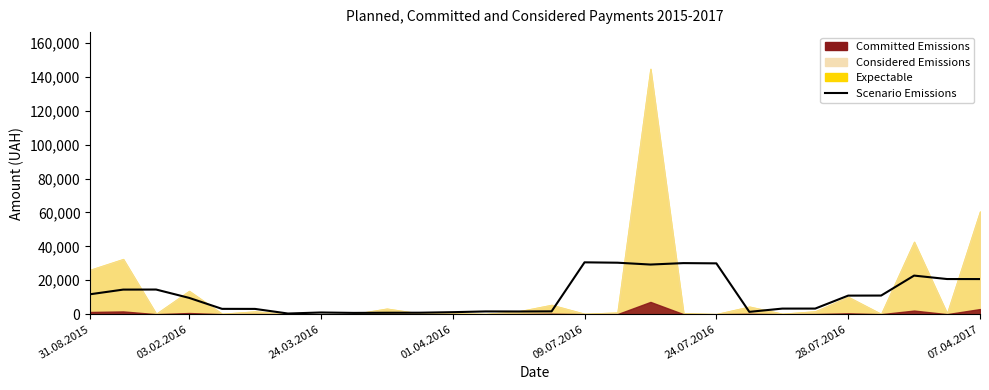

Where does the data first go above 9625?

31.08.2015